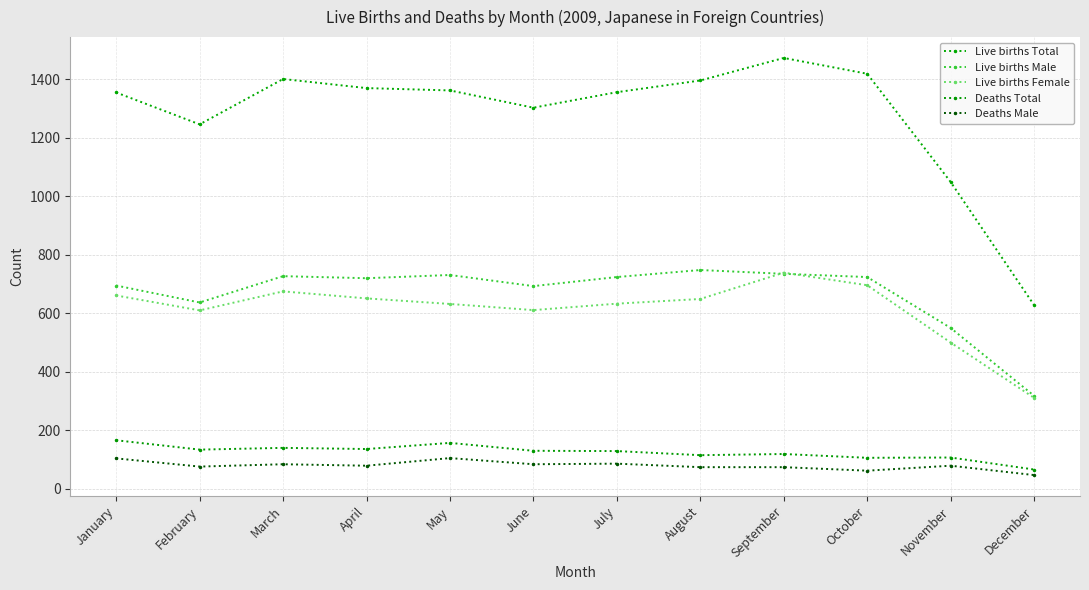

At which label is Live births Male closest to 532?

November